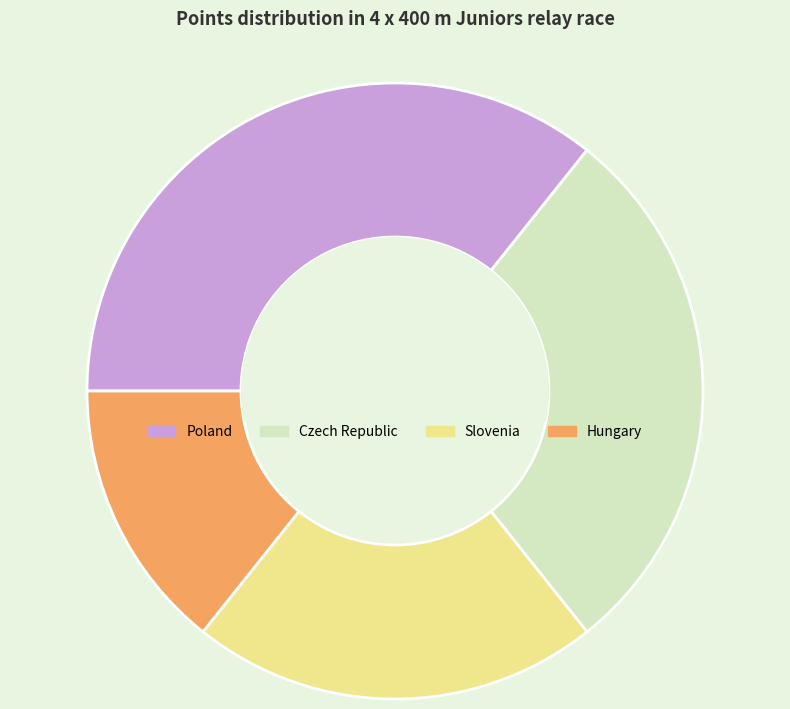

How many segments does this pie chart have?

4